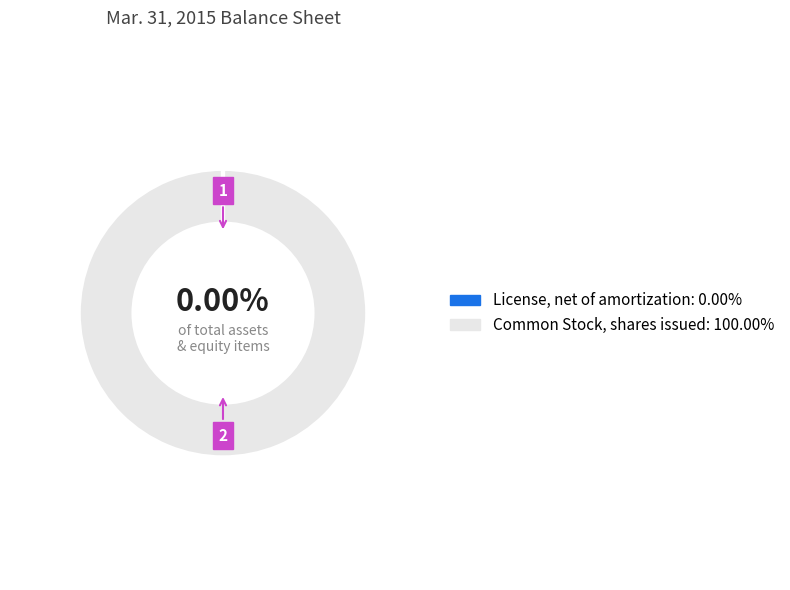

Which category has the biggest portion of the pie?

Common Stock, shares issued